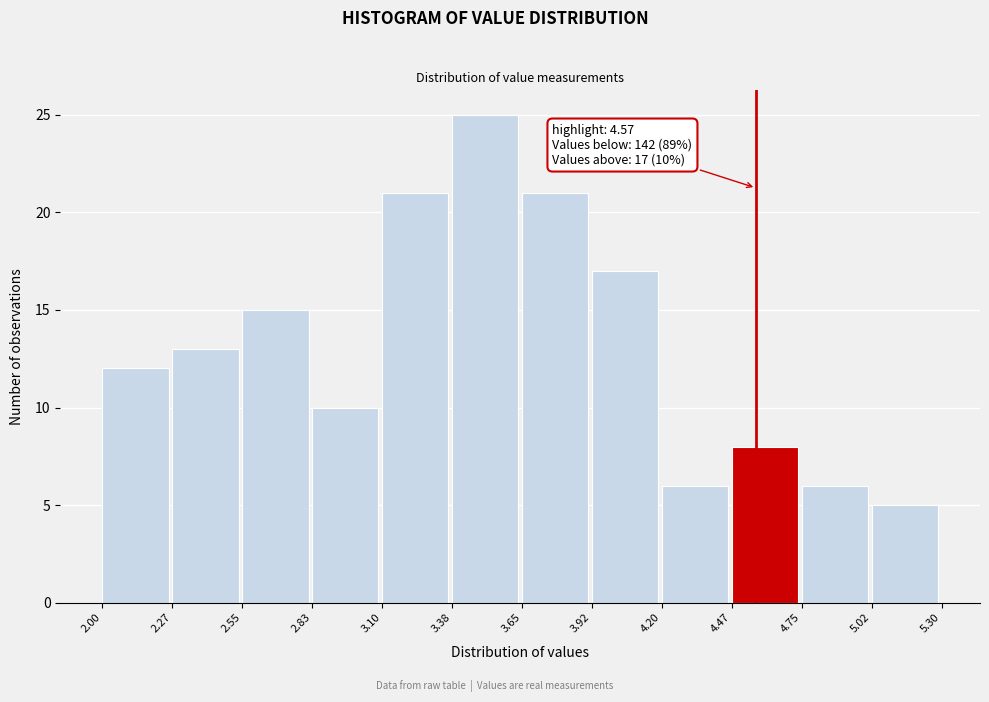

Over which range of the x-axis is the bar tallest?

3.38 to 3.65